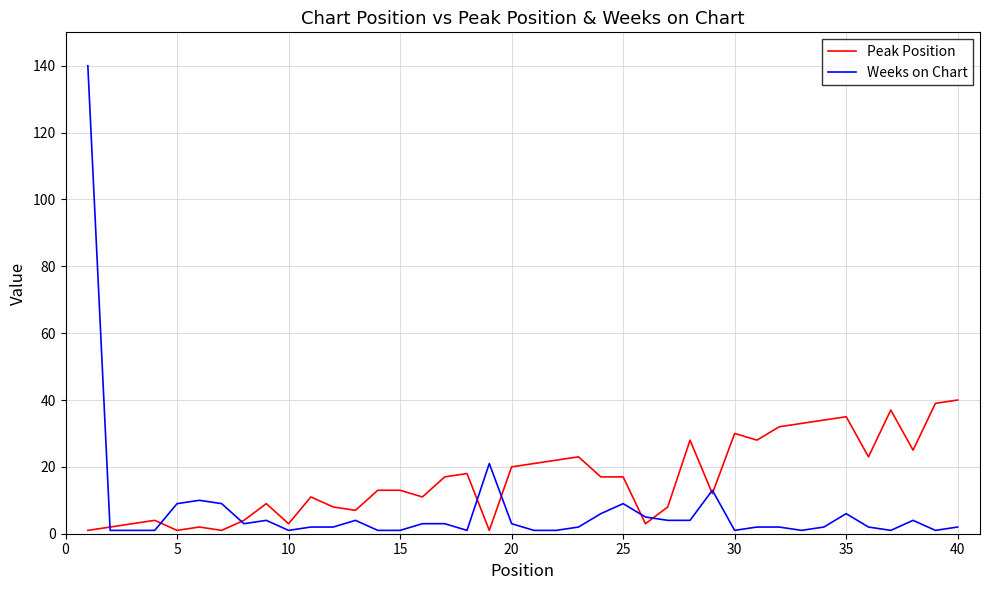

List the series in order of their peak value, lowest first.

Peak Position, Weeks on Chart